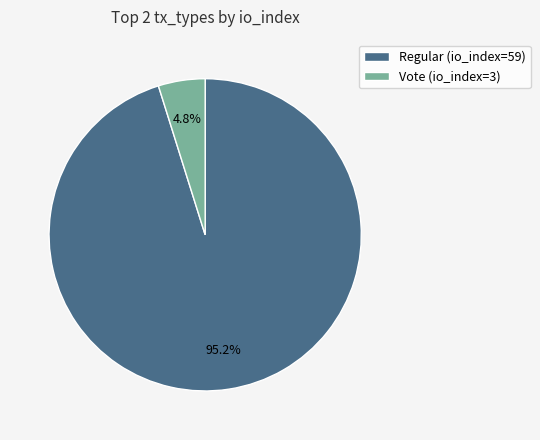

Which slice is the smallest?

Vote (io_index=3)